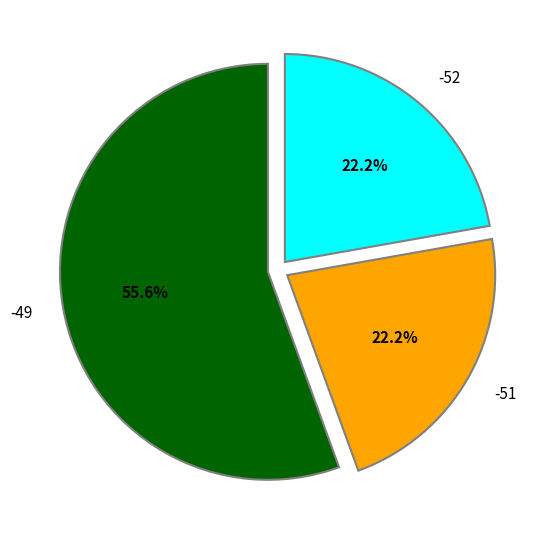

What percentage is the -49 slice, to the nearest percent?

56%